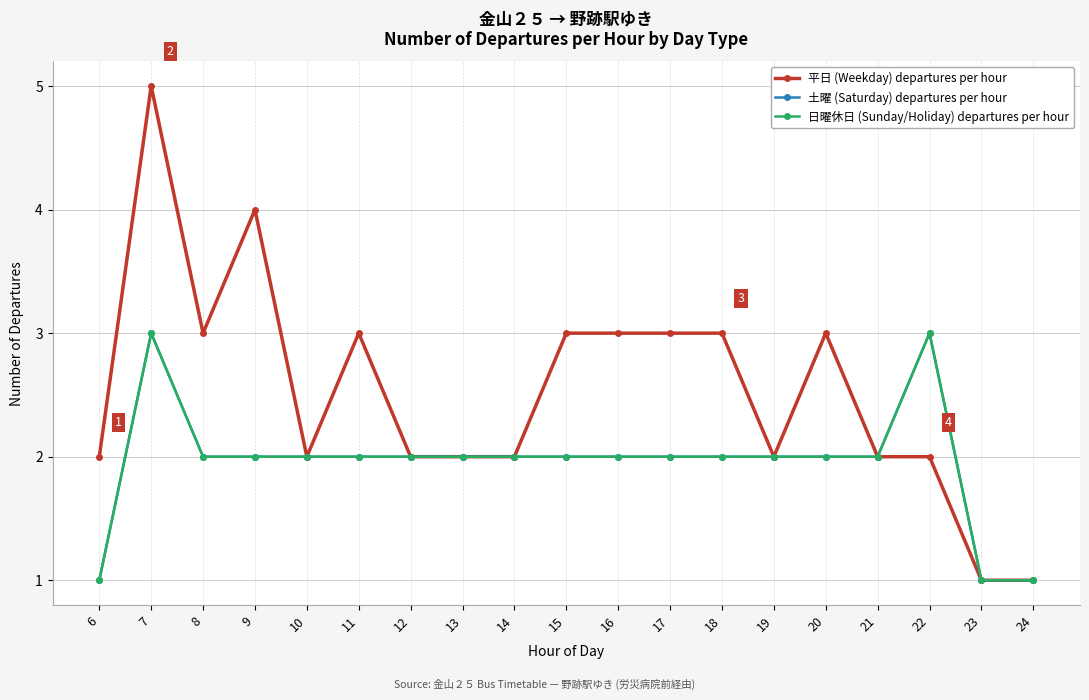

Which category has the highest value in the 土曜 (Saturday) departures per hour series?

7